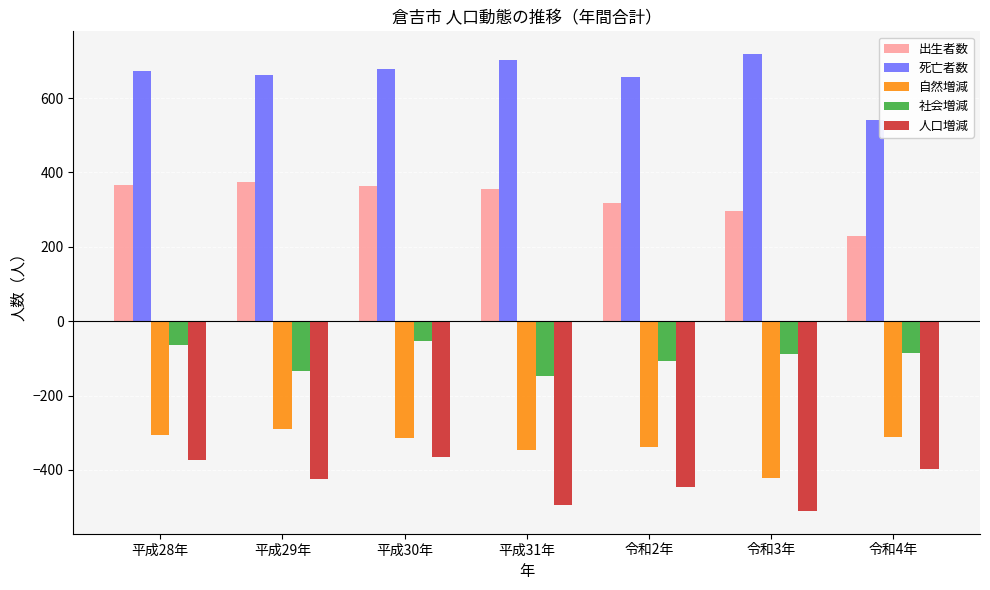

Is the value of 死亡者数 at 平成29年 greater than the value of 自然増減 at 平成30年?

Yes